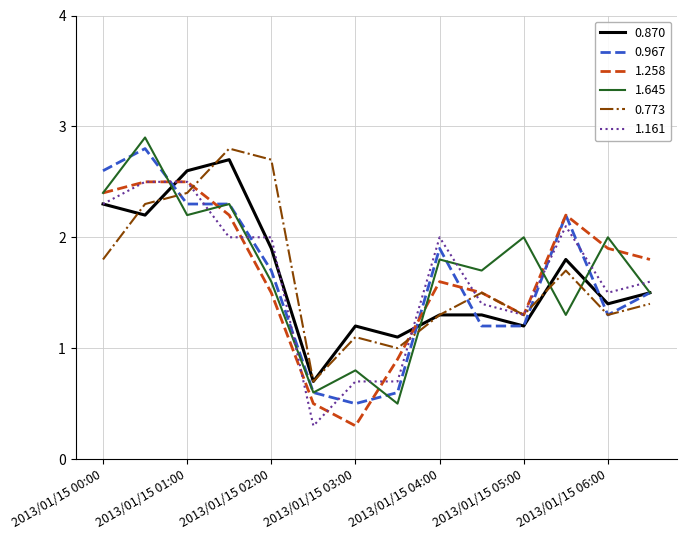

What is the minimum value for 1.258?

0.3